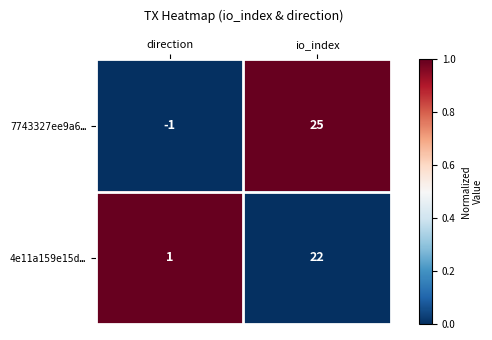

What is the difference between the 4e11a159e15d… values at io_index and direction?

21